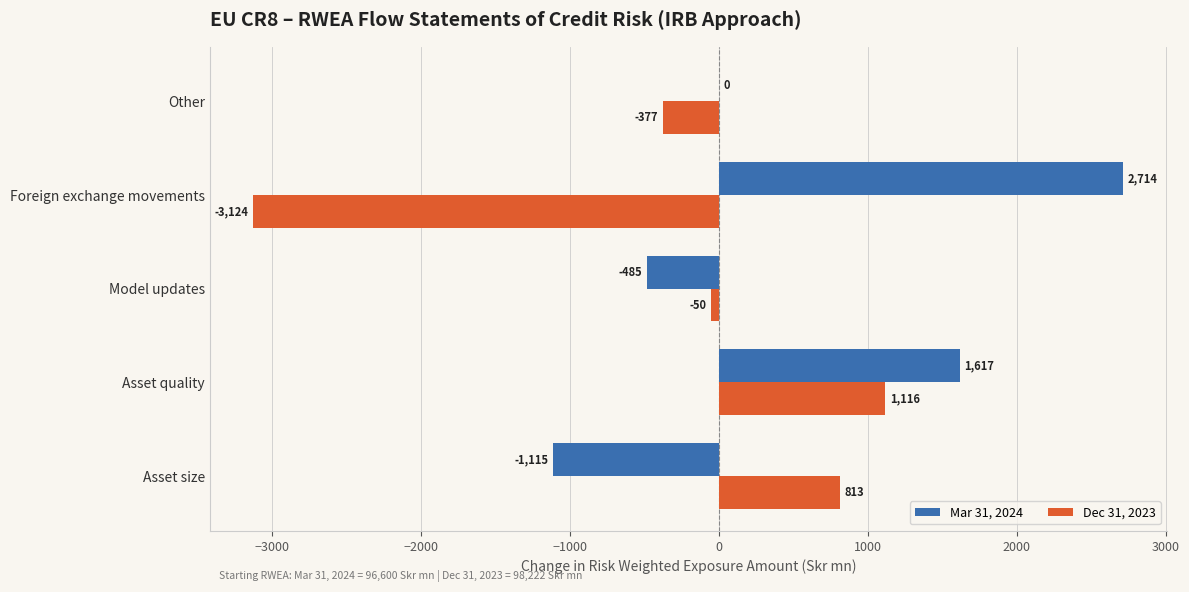

The value of Mar 31, 2024 at Model updates is -485.4. True or false?

True